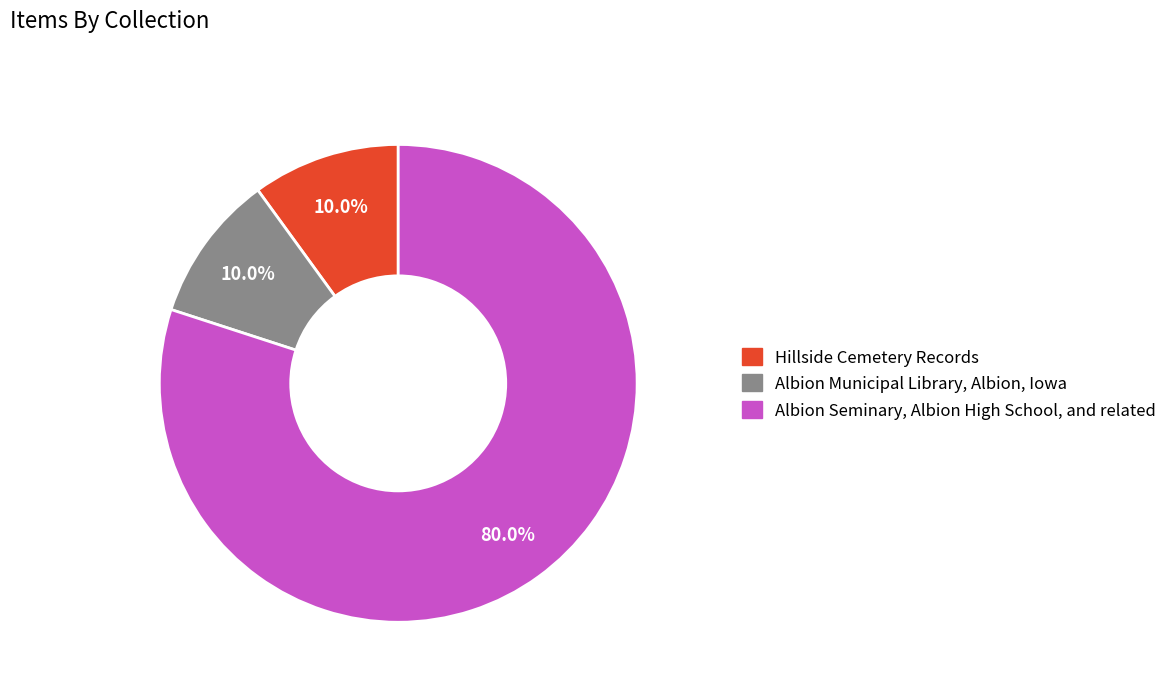

Is there a majority slice in this chart?

Yes